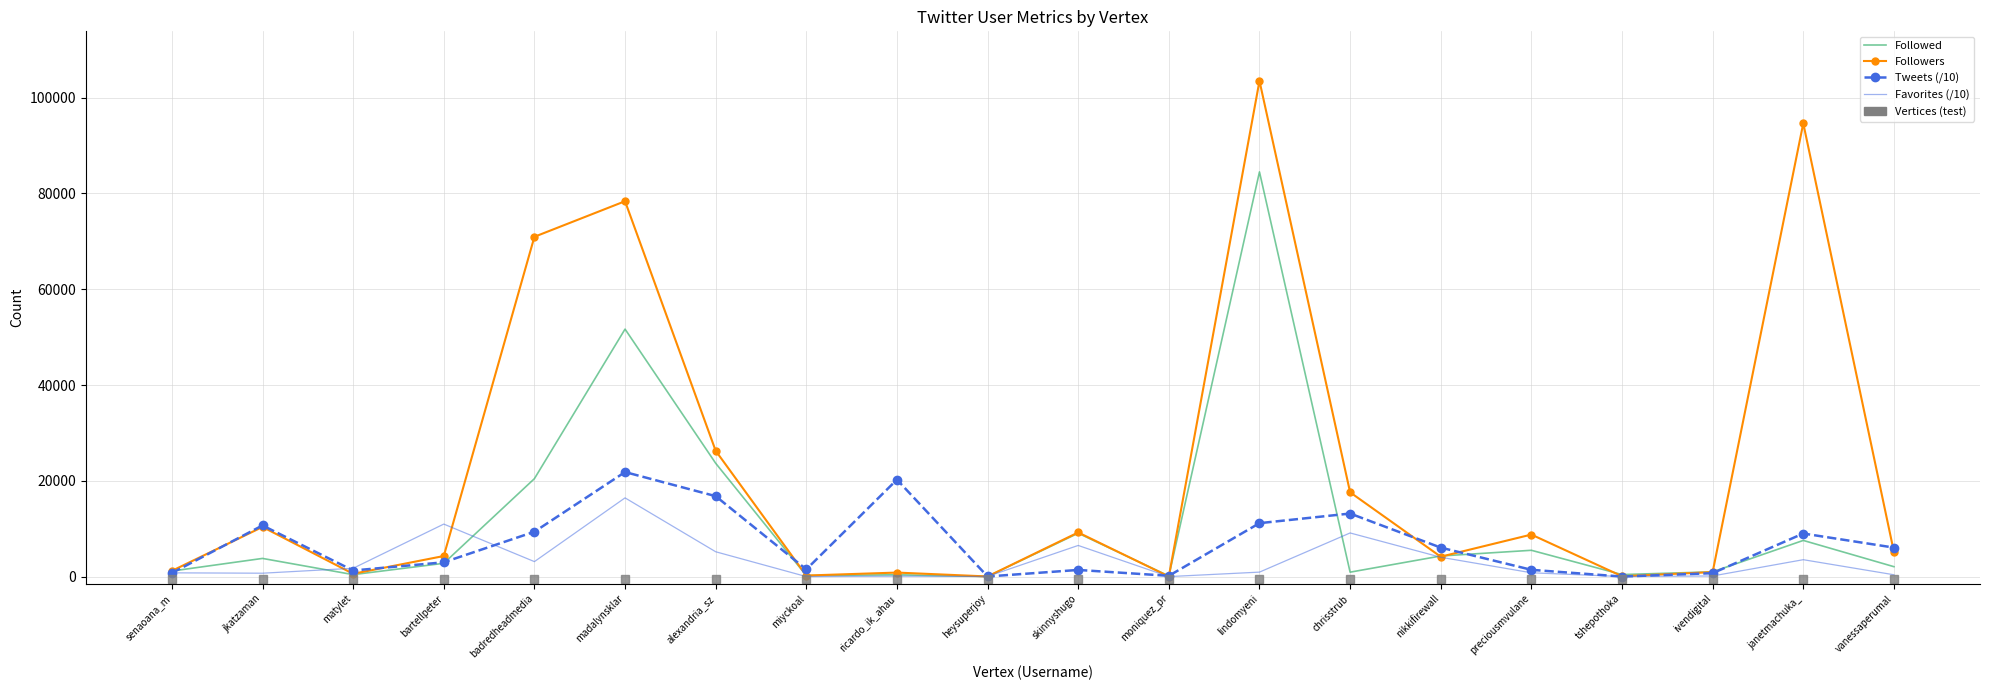

At which label does Tweets (/10) first exceed 6053?

jkatzaman